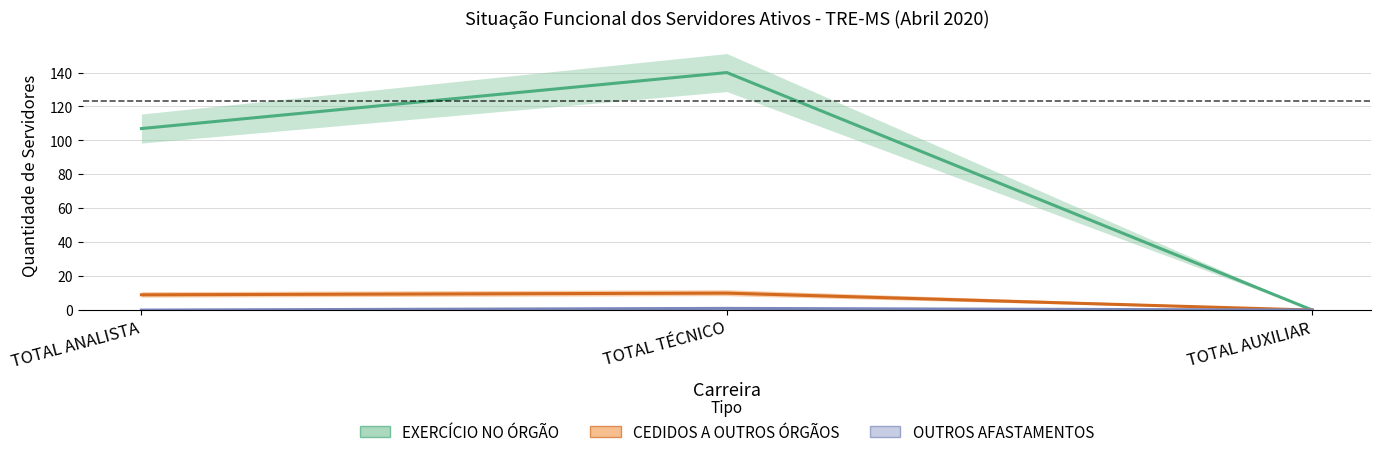

Reading left to right, what are all the values shown in this chart?

EXERCÍCIO NO ÓRGÃO: TOTAL ANALISTA=107	TOTAL TÉCNICO=140	TOTAL AUXILIAR=0
CEDIDOS A OUTROS ÓRGÃOS: TOTAL ANALISTA=9	TOTAL TÉCNICO=10	TOTAL AUXILIAR=0
OUTROS AFASTAMENTOS: TOTAL ANALISTA=0	TOTAL TÉCNICO=1	TOTAL AUXILIAR=0